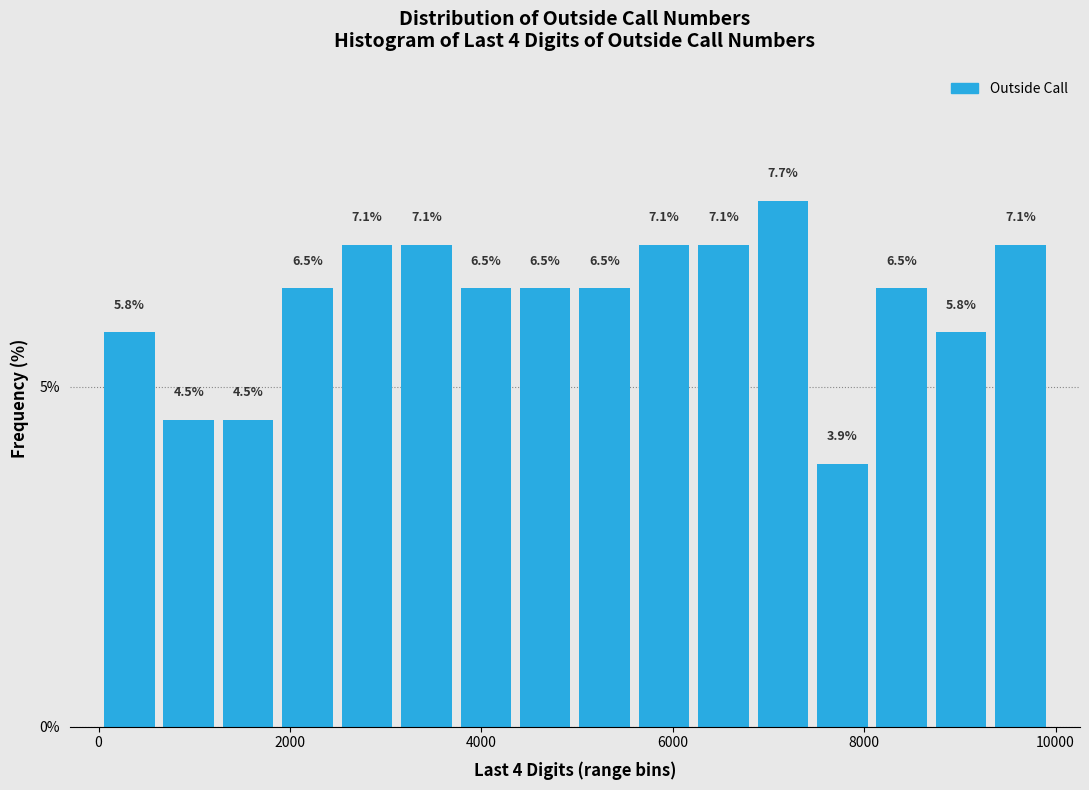

Around what value on the x-axis is the tallest bar? Give the approximate position of its centre, as read against the axis.

7200